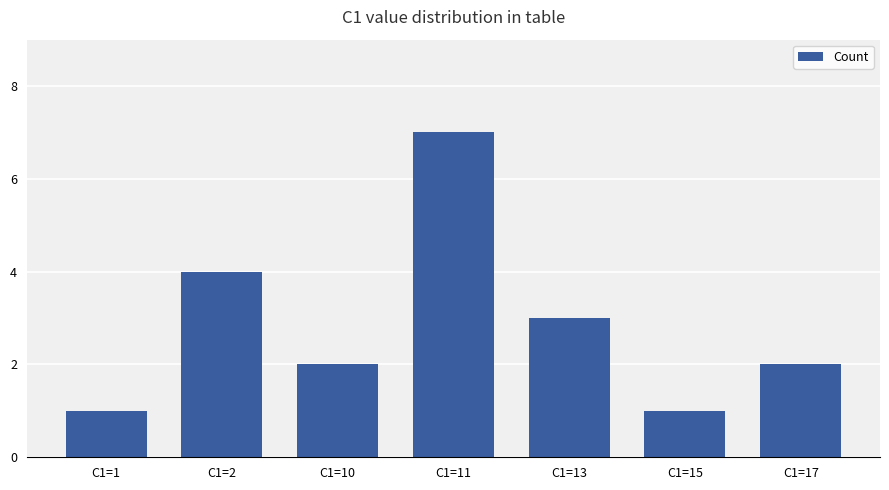

The value at C1=1 is 1. True or false?

True